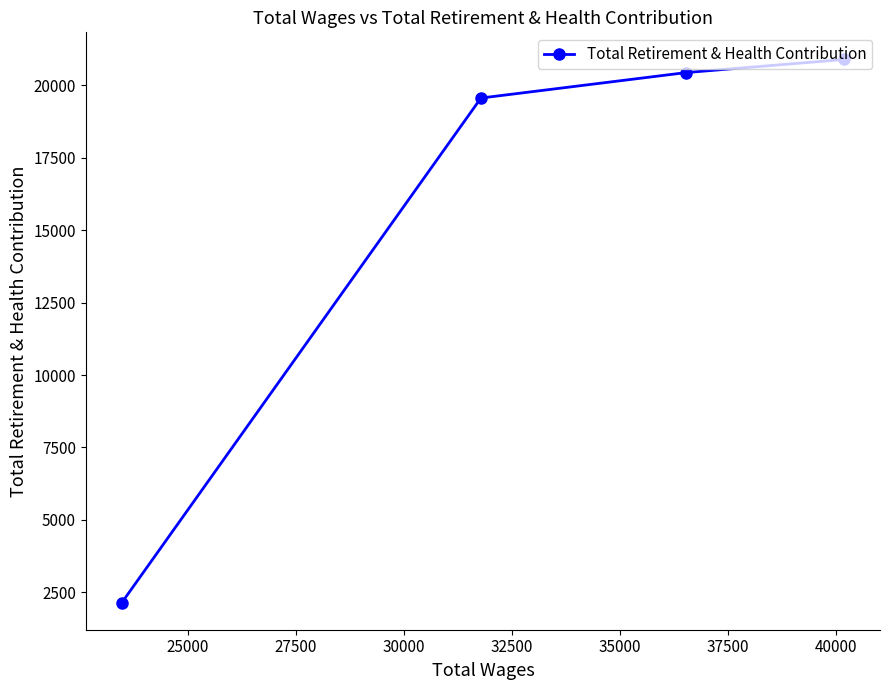

What is the minimum value shown in the chart?

2144